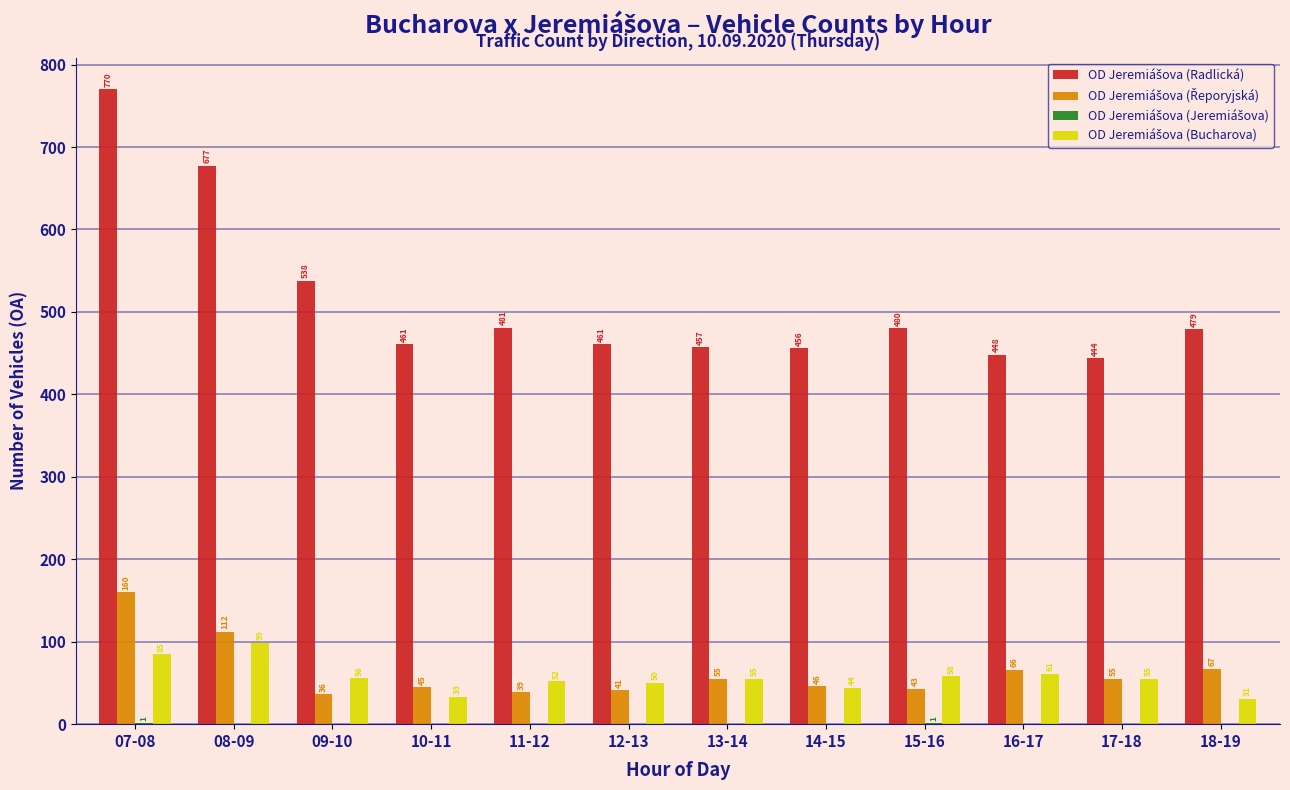

At which category is the sum across all series the highest?

07-08